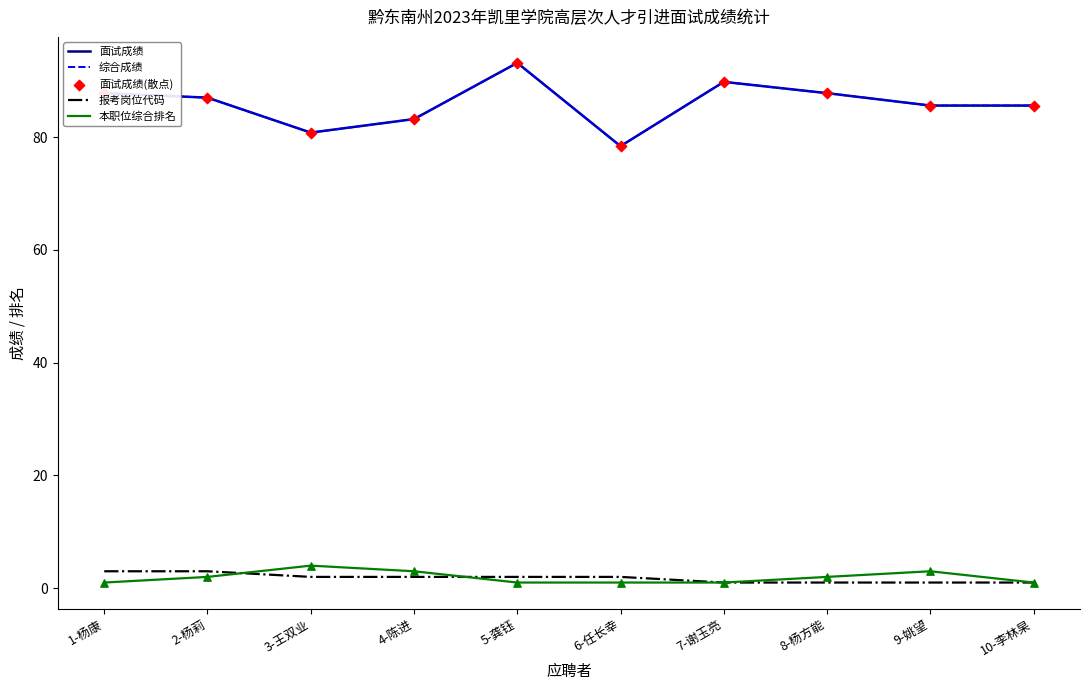

At how many categories does at least one series exceed 77?

10